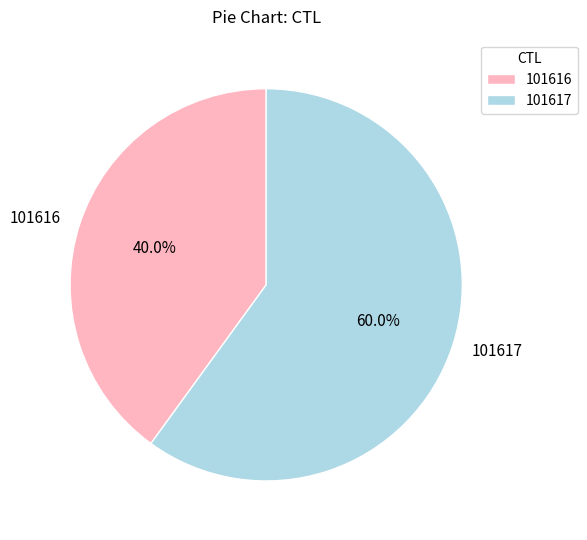

How many slices are in this pie chart?

2